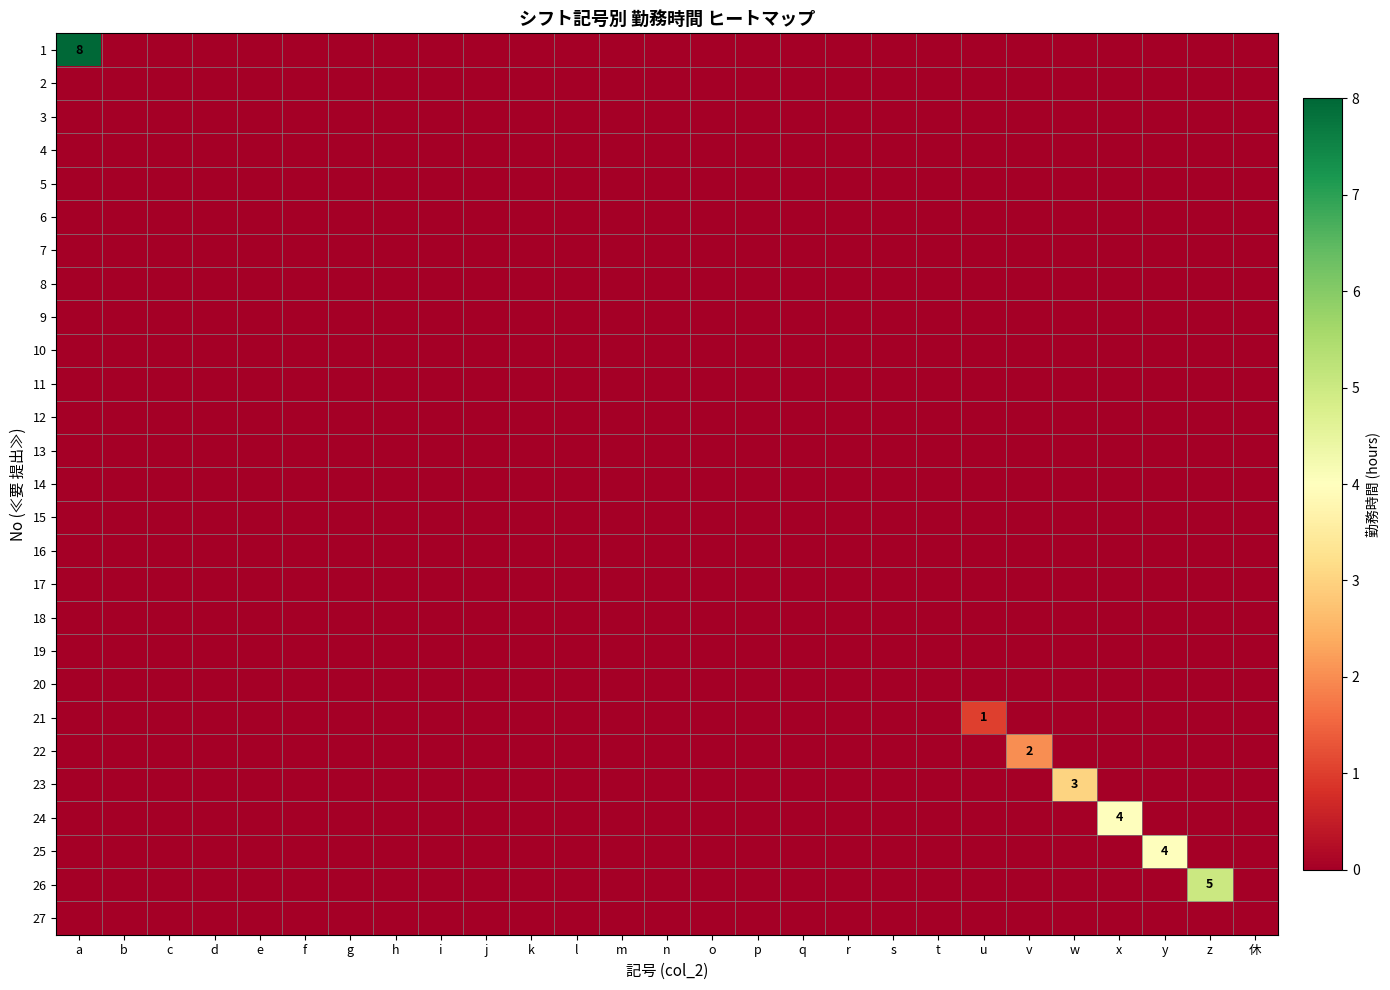

Count the number of data series in this chart.

27